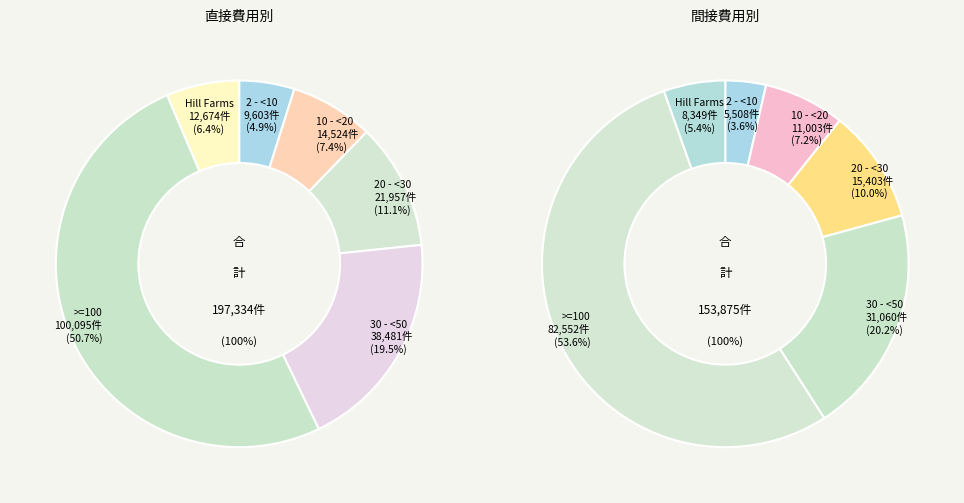

How many segments does this pie chart have?

6